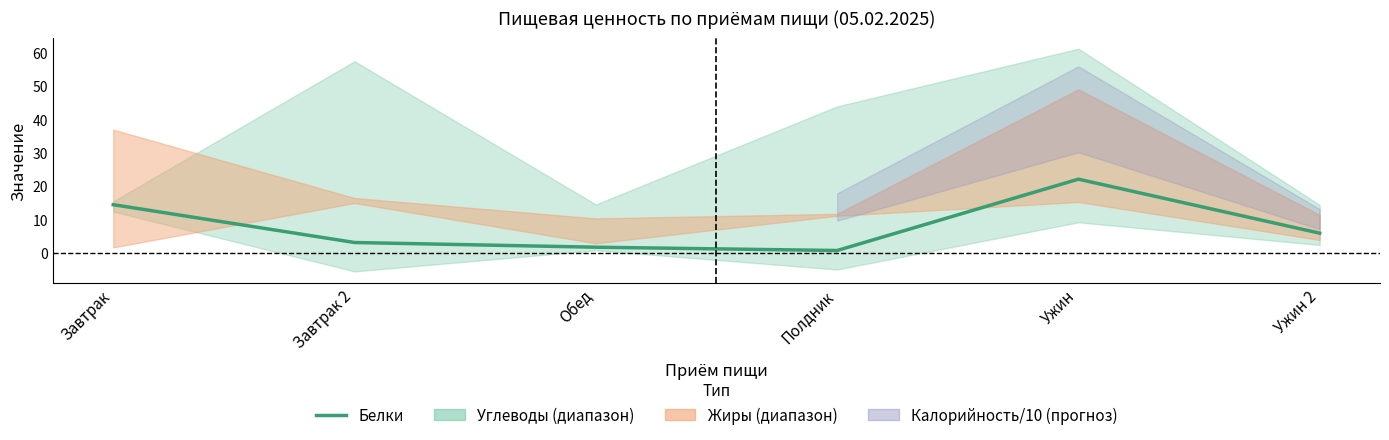

Reading right to left, transcribe all the data shown in this chart.

5.8	22.0	0.6	1.6	3.0	14.3